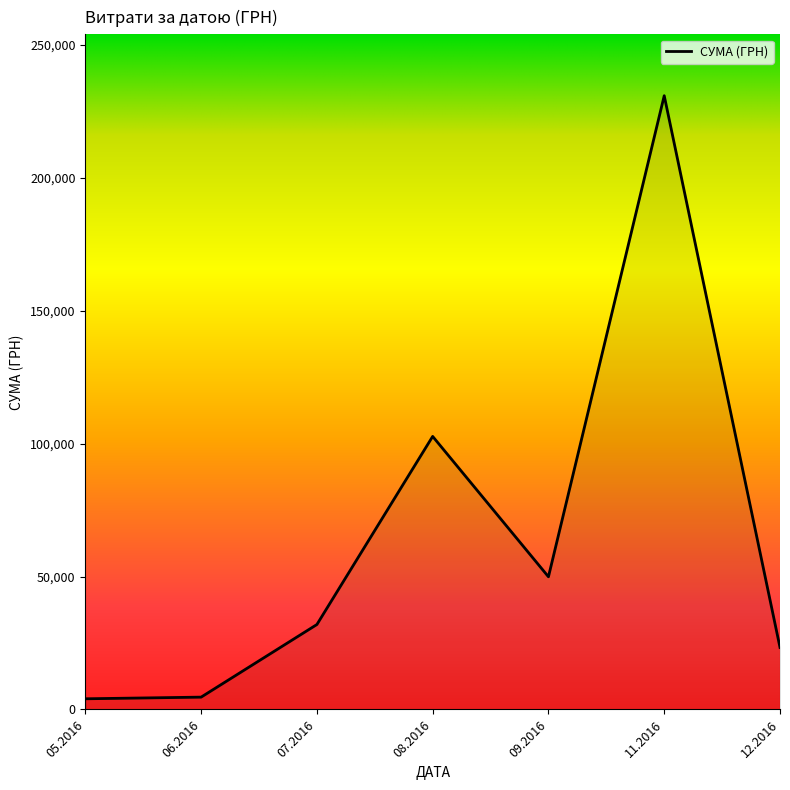

What is the smallest value displayed?

4007.3